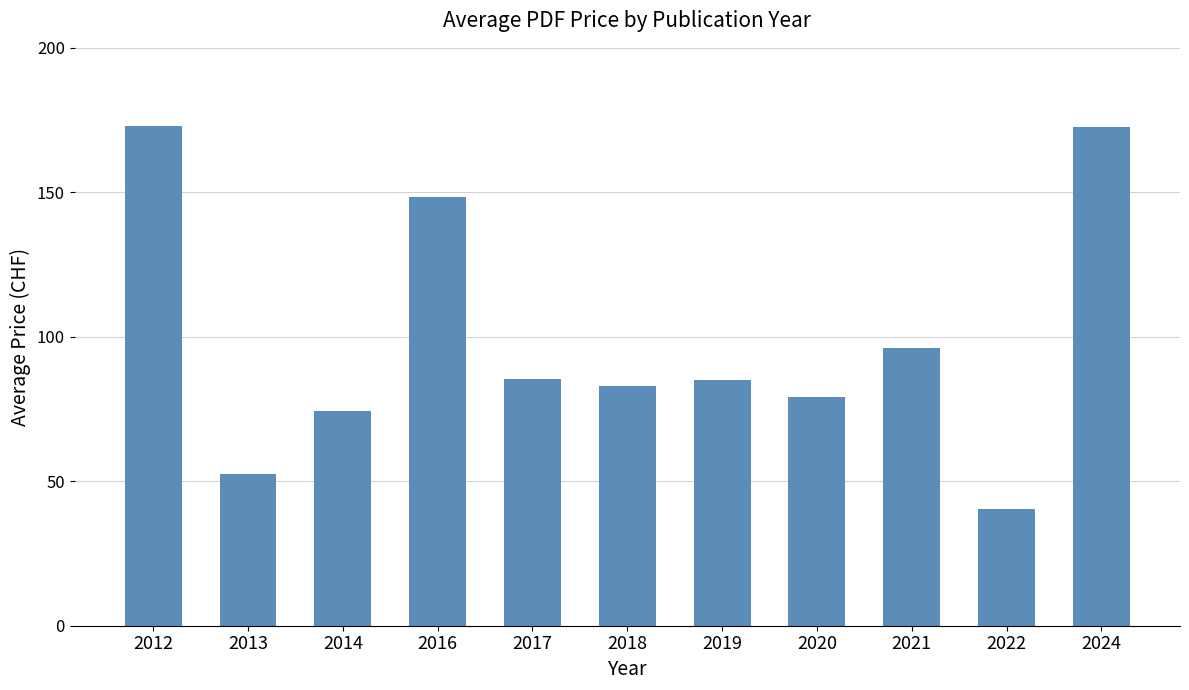

What is the greatest value displayed?

173.0